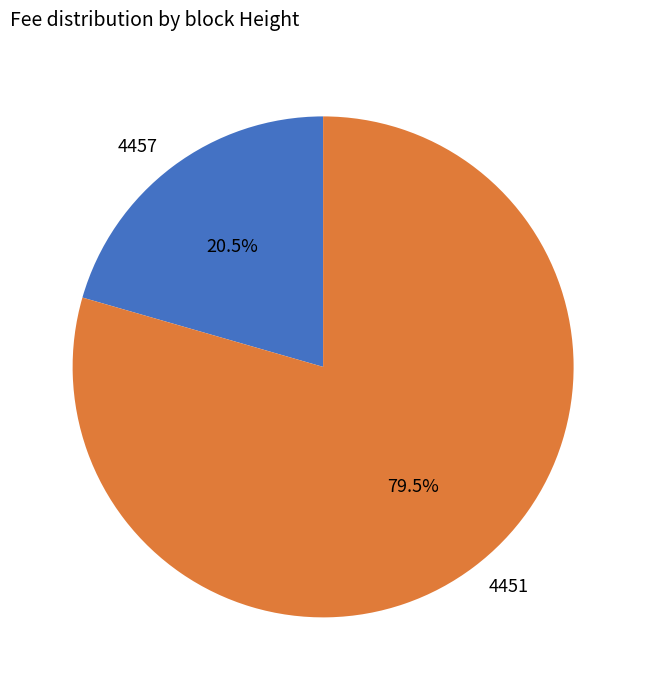

Which slice is the smallest?

4457